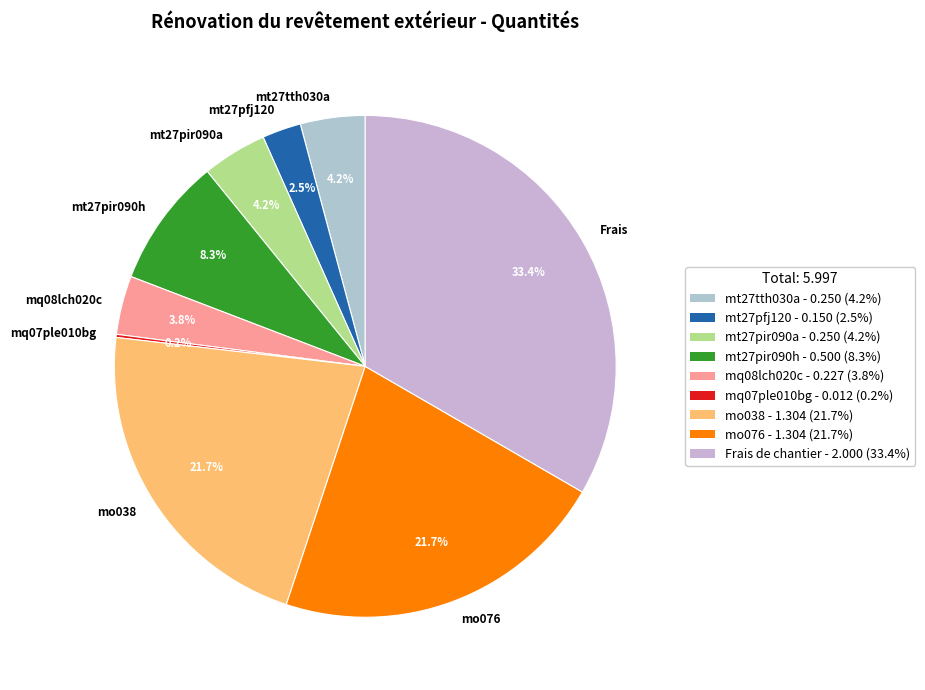

Does mt27pir090h account for over 50% of the chart?

No